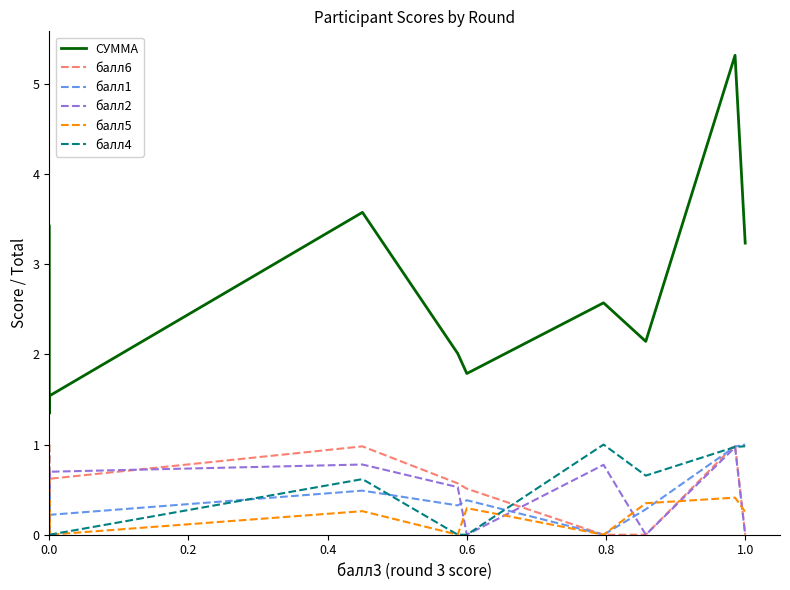

True or false: балл5 has more than 1 points higher than both neighbors.

True